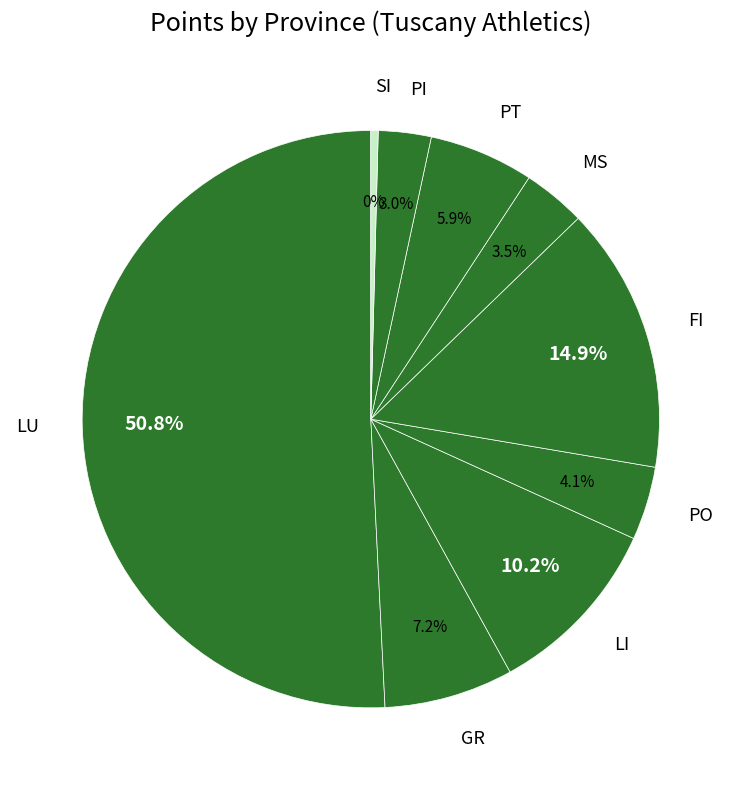

Count the number of slices in the pie.

9